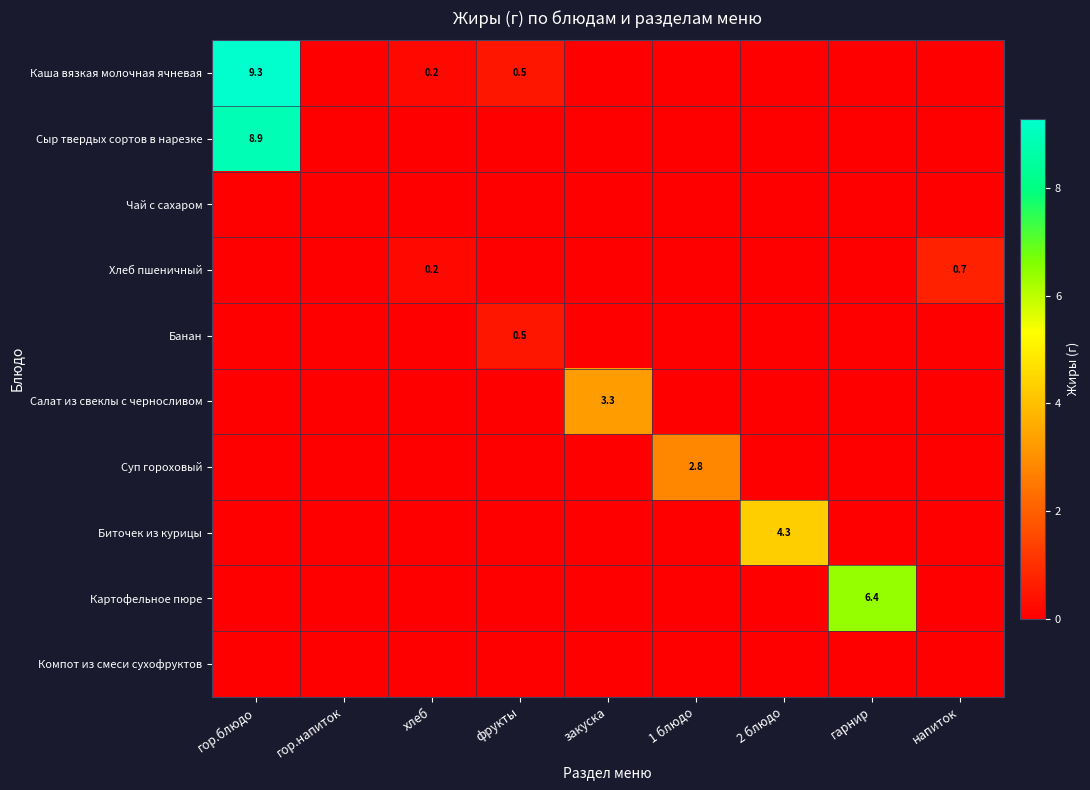

True or false: Суп гороховый has a value of 2.8 at 1 блюдо.

True